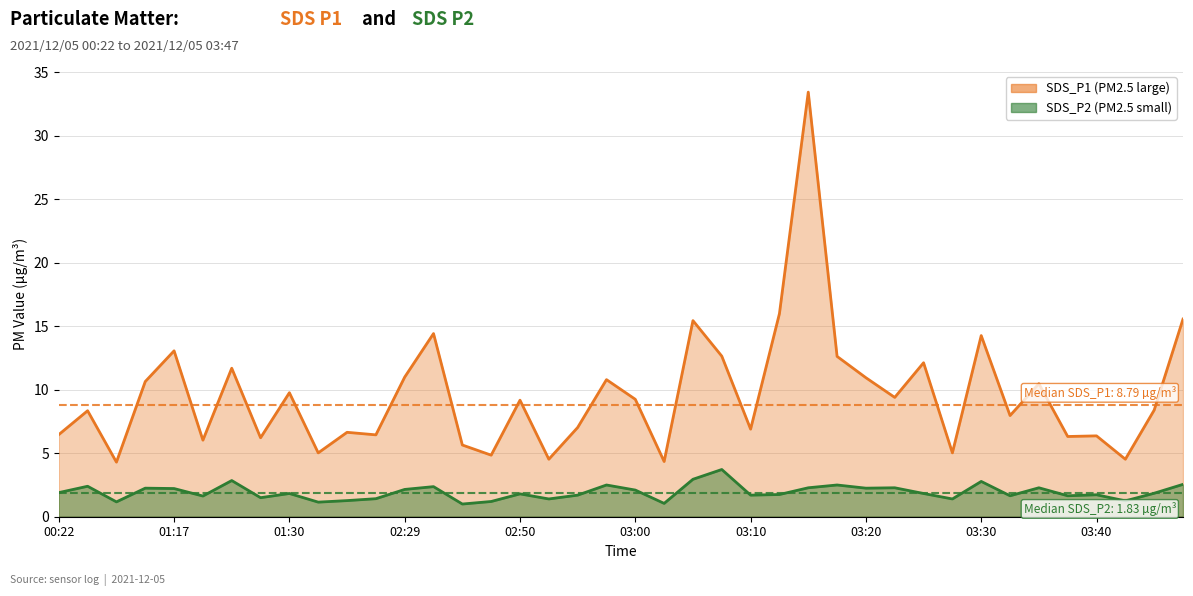

How many categories are shown in the chart?

40